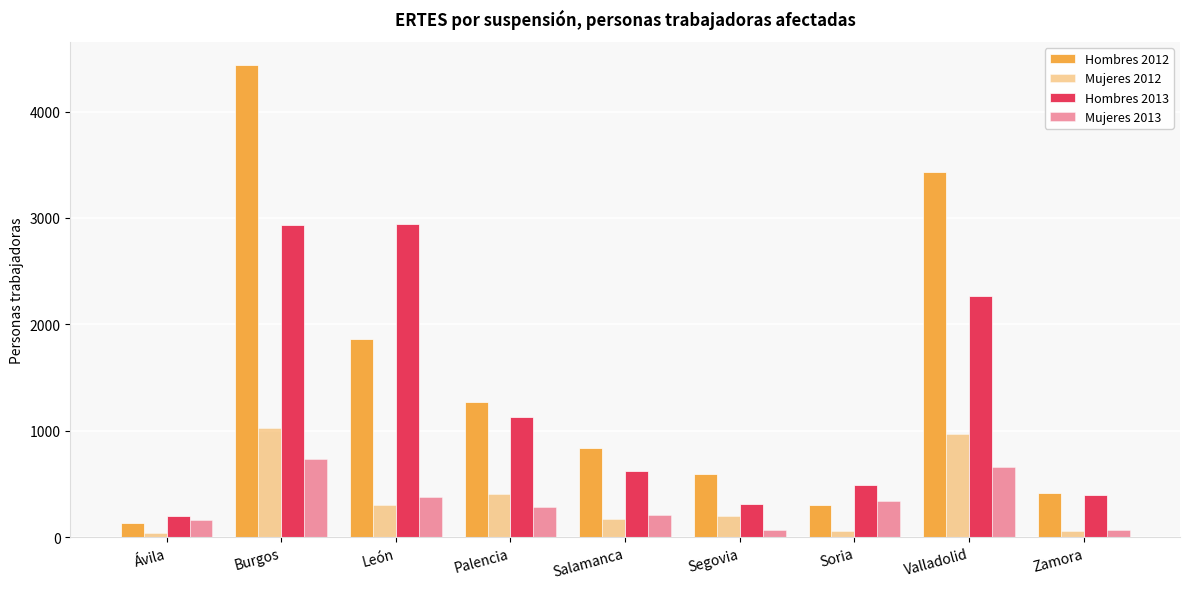

Rank the series at Zamora from highest to lowest value.

Hombres 2012, Hombres 2013, Mujeres 2013, Mujeres 2012